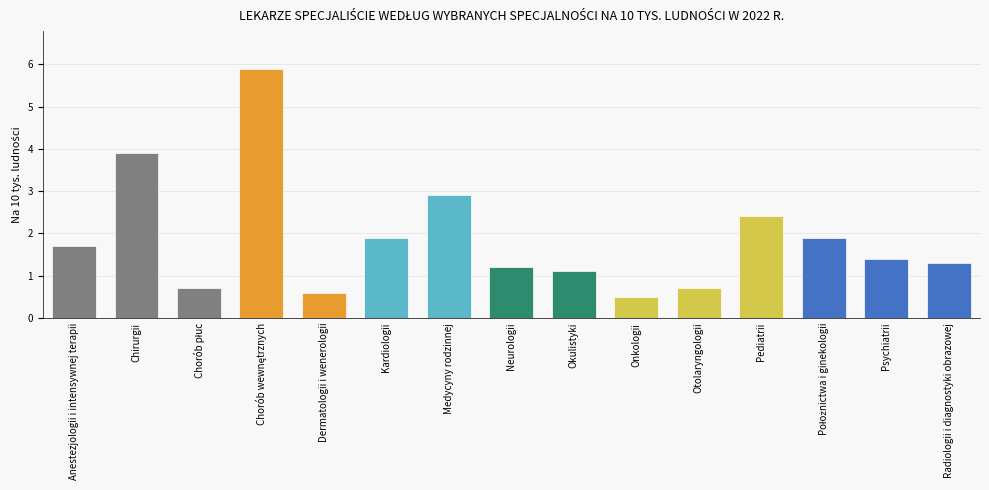

Where is the data nearest to the value 3?

Medycyny rodzinnej